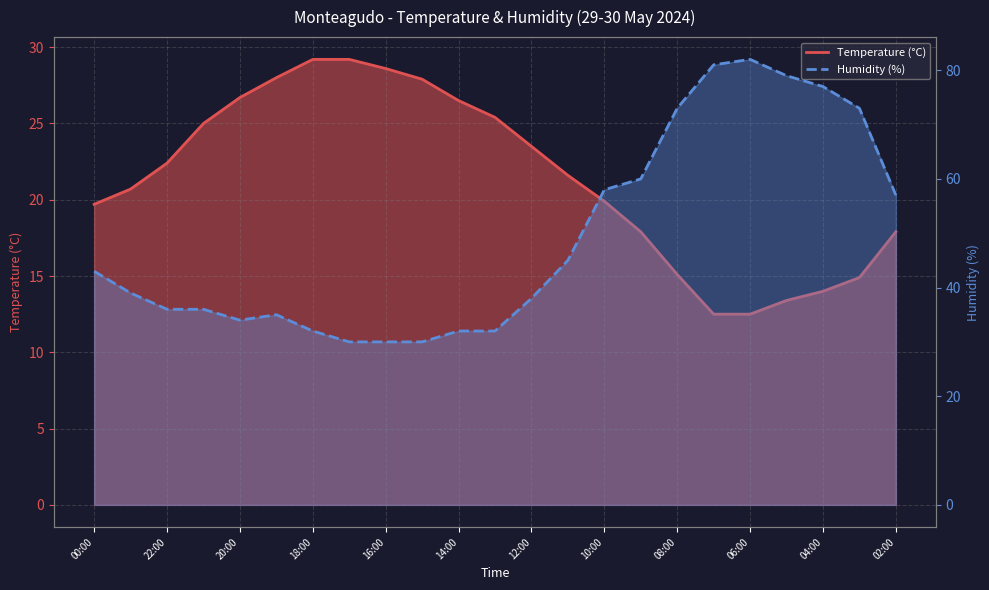

What position from the left is 11:00?

14